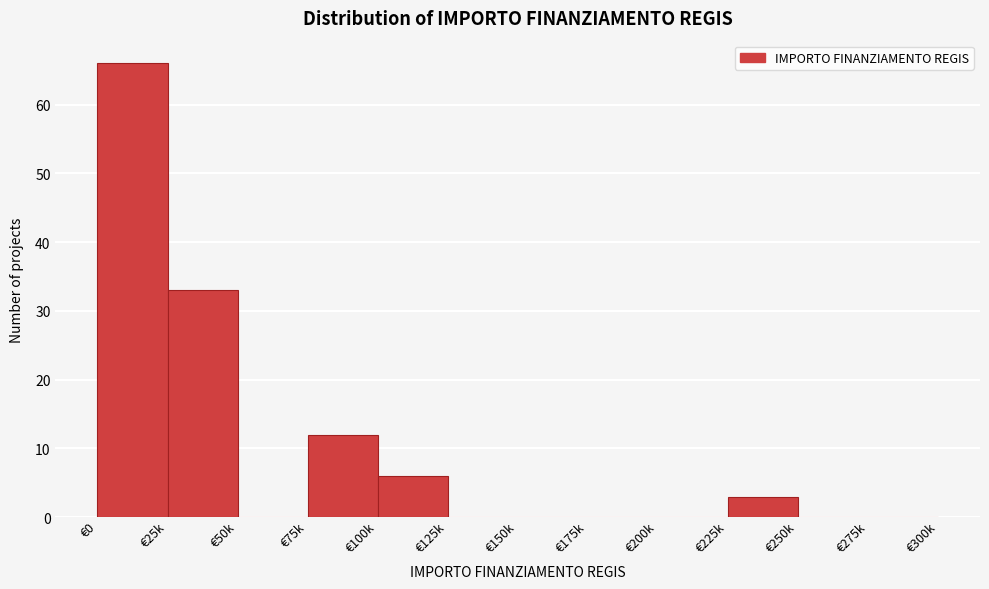

Reading left to right, what are all the values shown in this chart?

€0=66	€25k=33	€50k=0	€75k=12	€100k=6	€125k=0	€150k=0	€175k=0	€200k=0	€225k=3	€250k=0	€275k=0